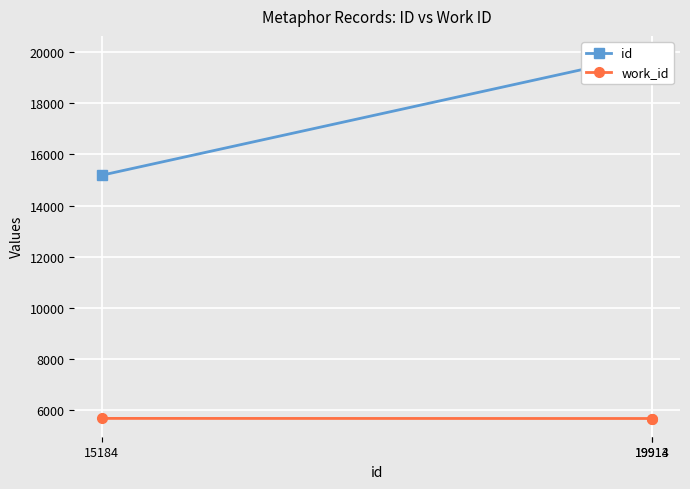

What is the approximate value of work_id at 19914?

5681